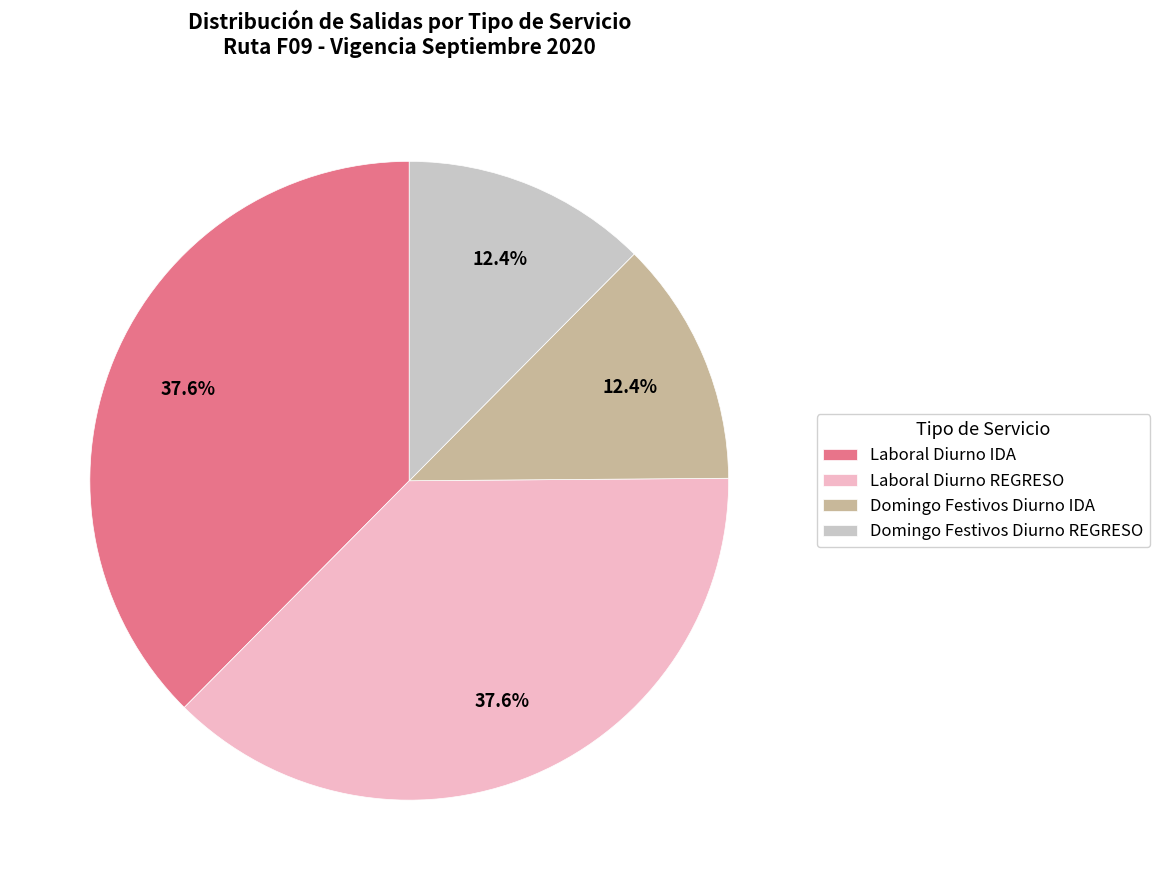

To the nearest percent, what portion does Laboral Diurno IDA represent?

38%